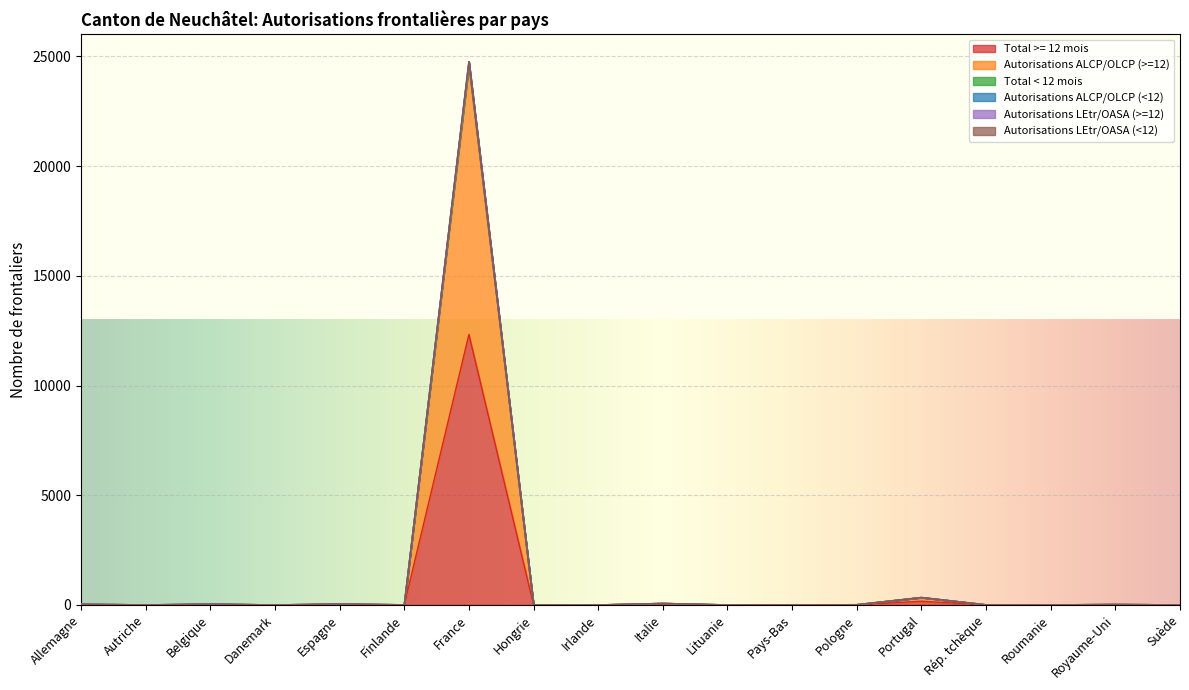

What is the label of the 12th point from the right?

France